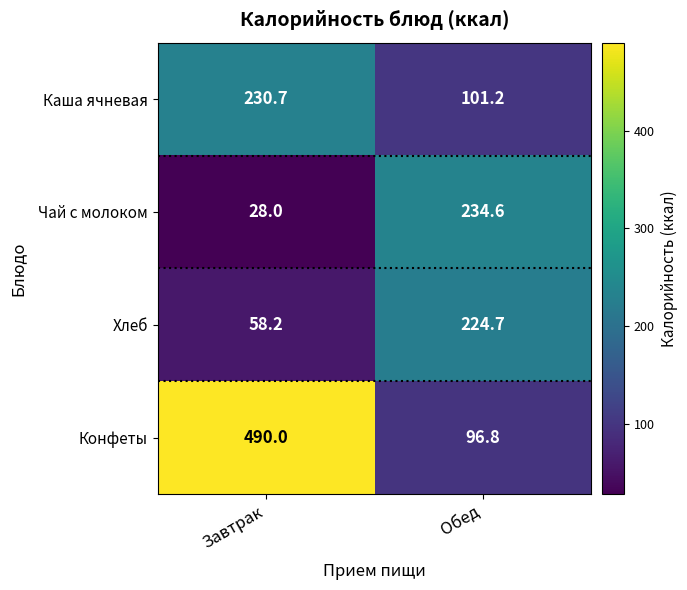

Which series has the widest spread of values?

Конфеты